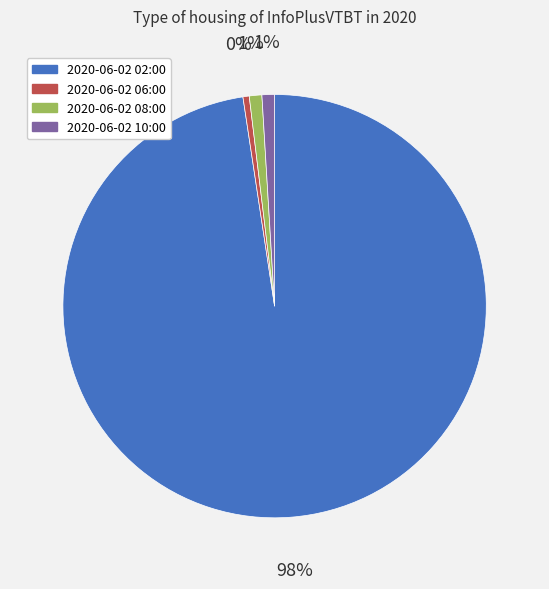

What is the majority slice?

2020-06-02 02:00